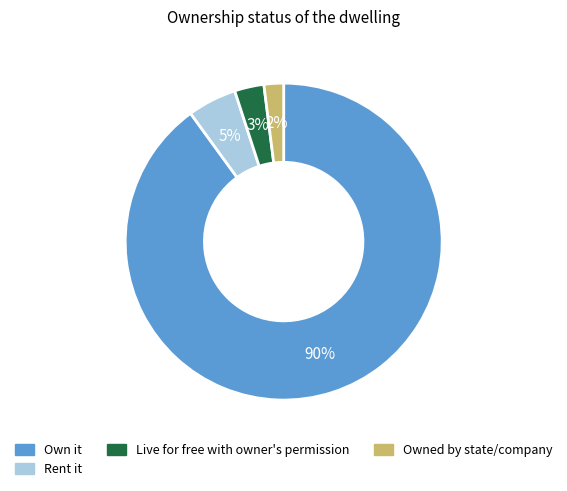

What is the ratio of the value at Rent it to the value at Live for free with owner's permission?

1.7